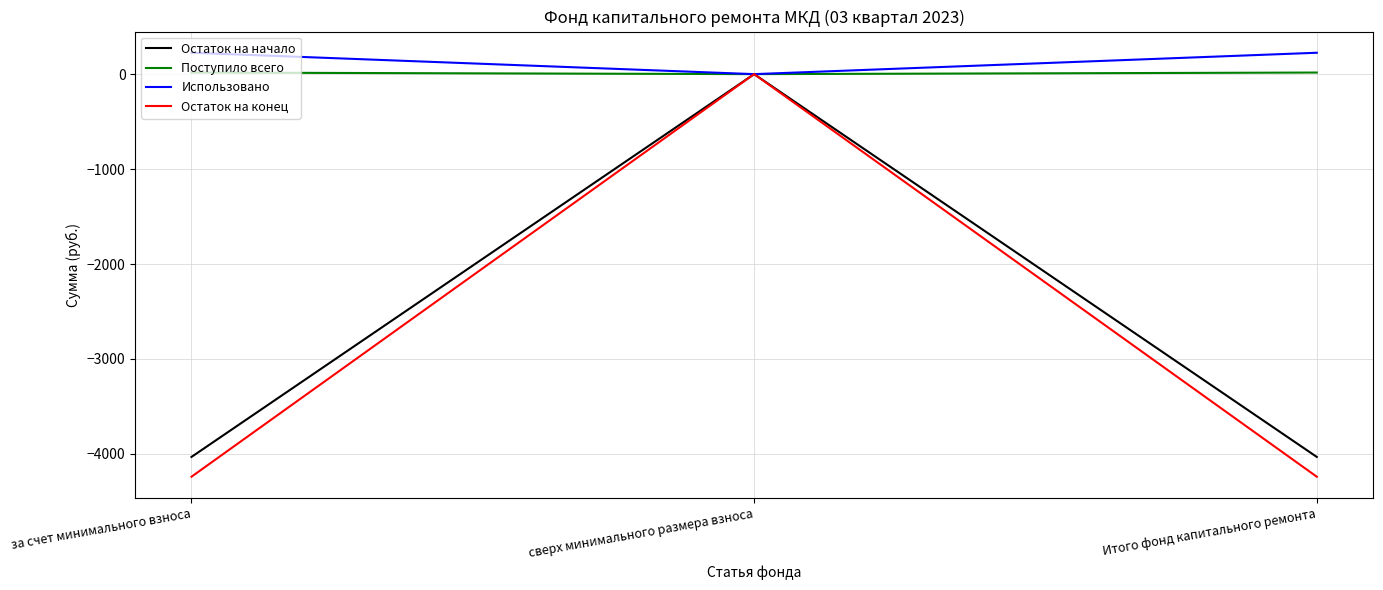

Which series has the widest spread of values?

Остаток на конец